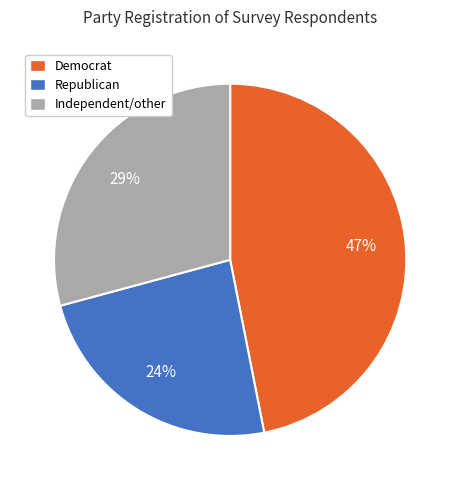

Count the number of slices in the pie.

3